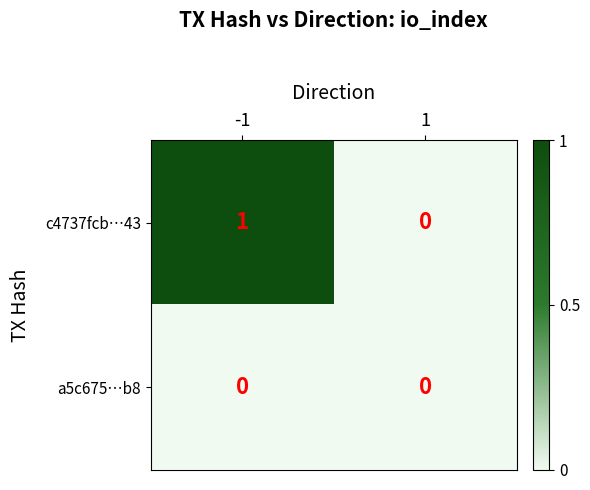

How many categories are shown in the chart?

2